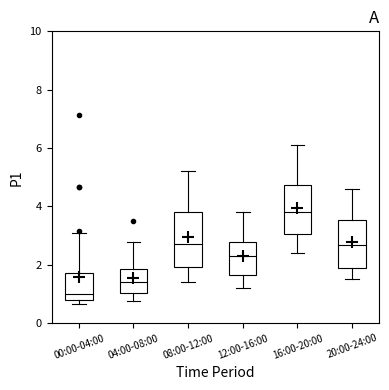

Which box has the lowest median line?

00:00-04:00